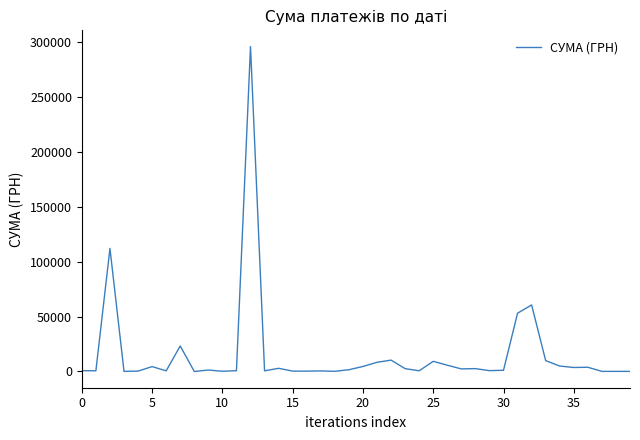

What is the maximum value shown in the chart?

295638.6